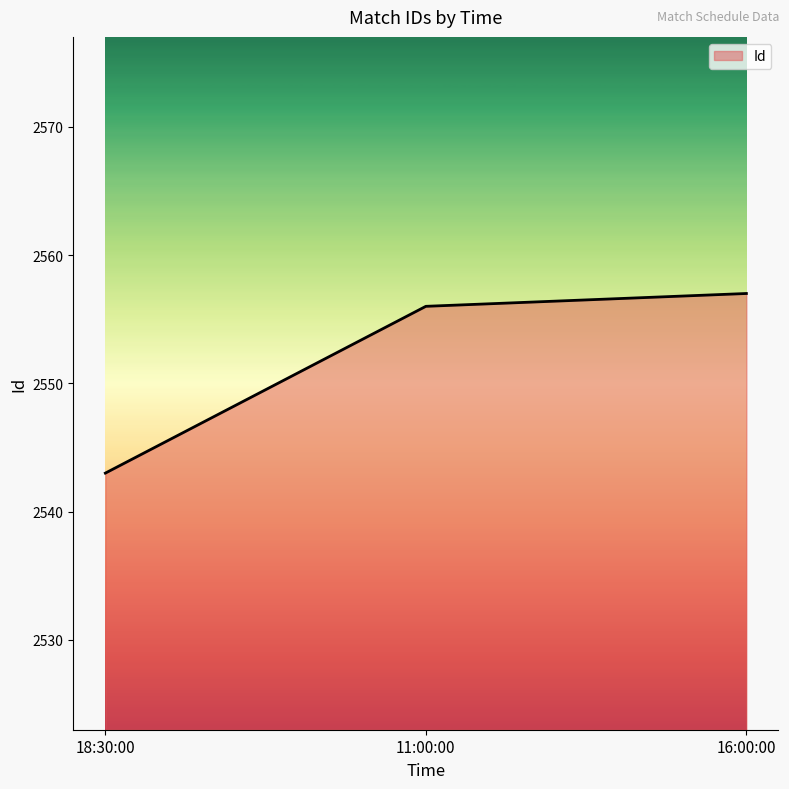

What is the approximate value at 18:30:00?

2543